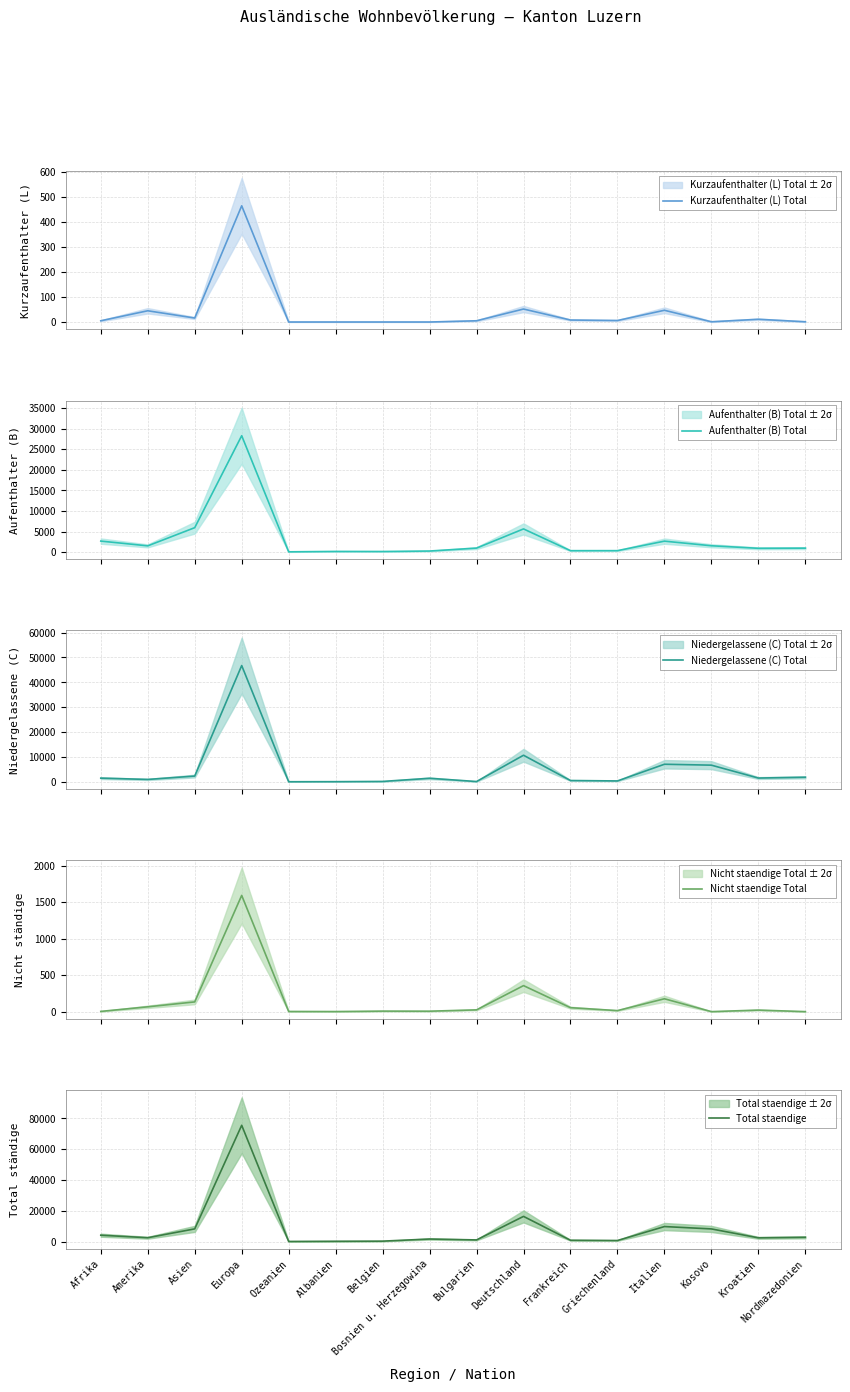

What is the sum of the Niedergelassene (C) Total values at Albanien and Kosovo?

6746